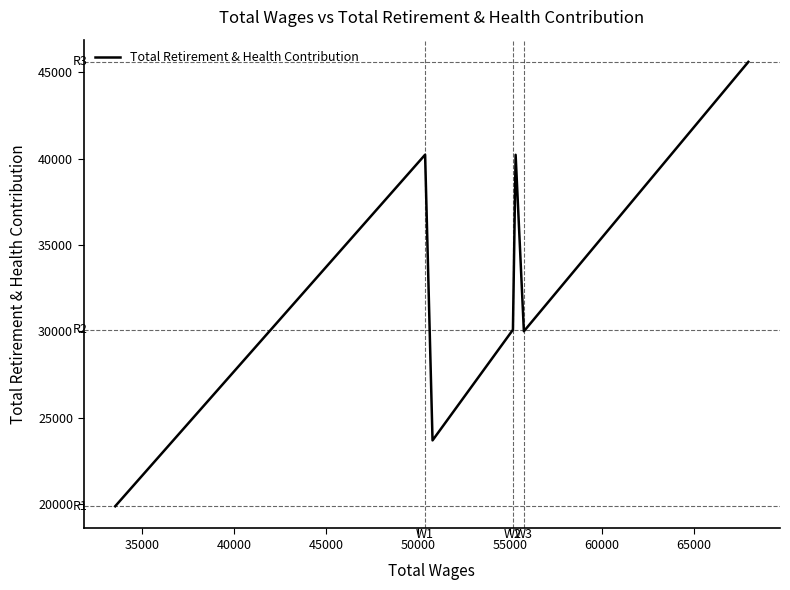

What is the difference between the maximum and minimum values?

25698